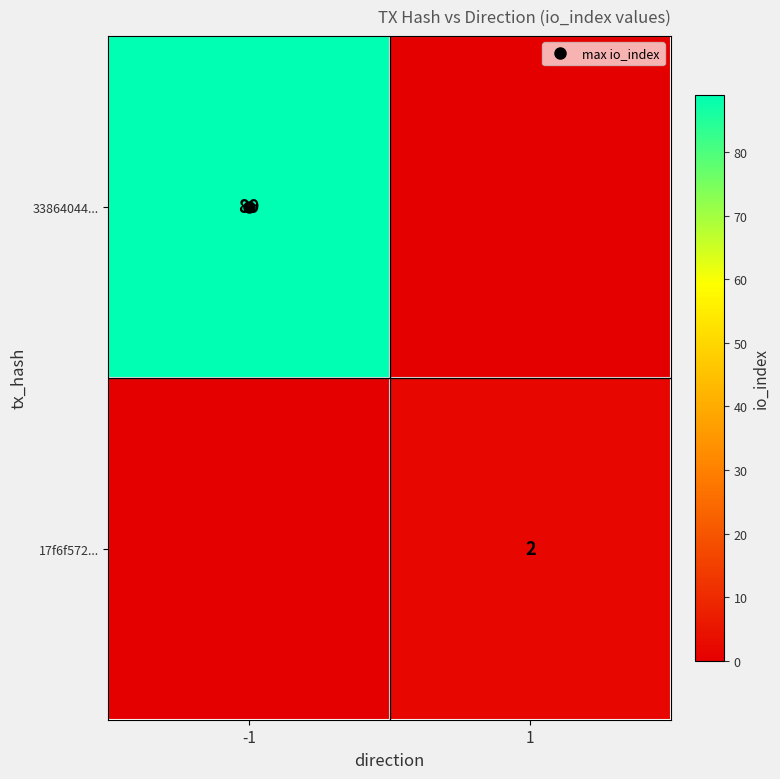

List the labels in order of 33864044... value, smallest first.

1, -1